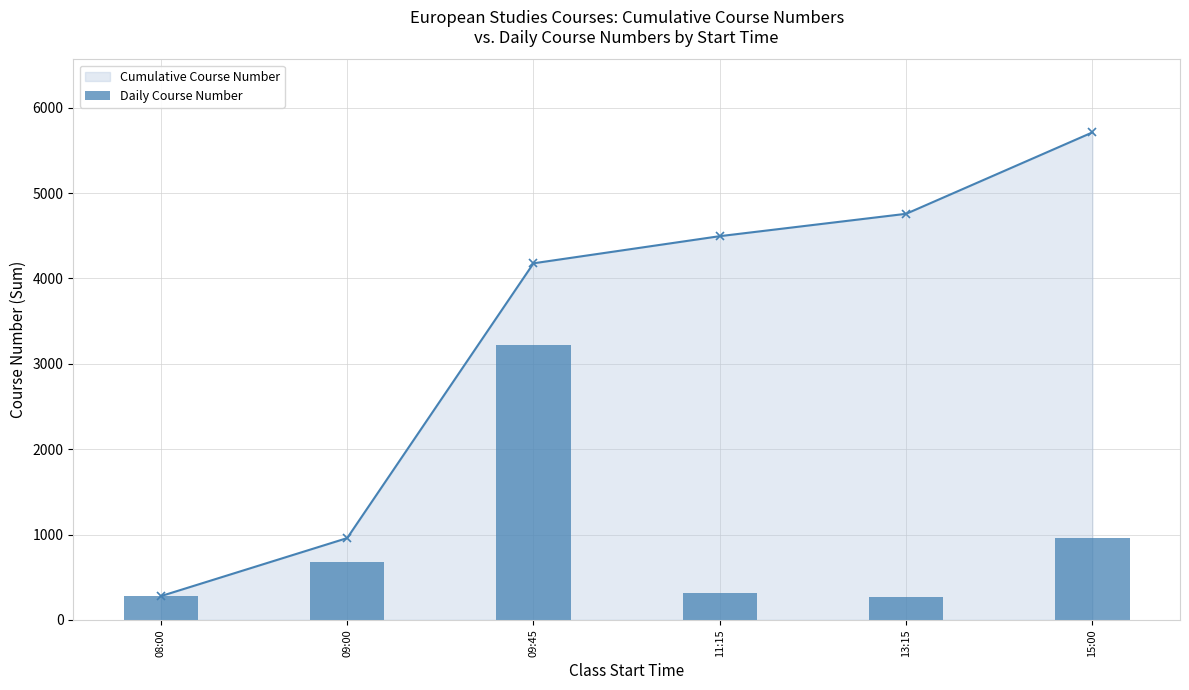

The chart shows a value of 113 at 13:15. True or false?

False